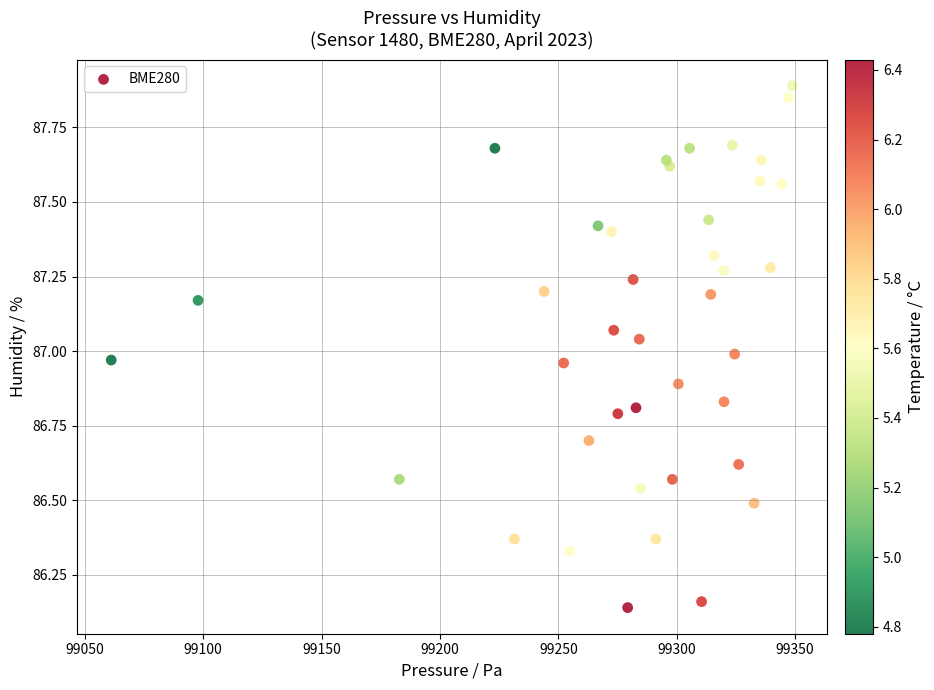

What is the range of X values (max minus min)?

287.7